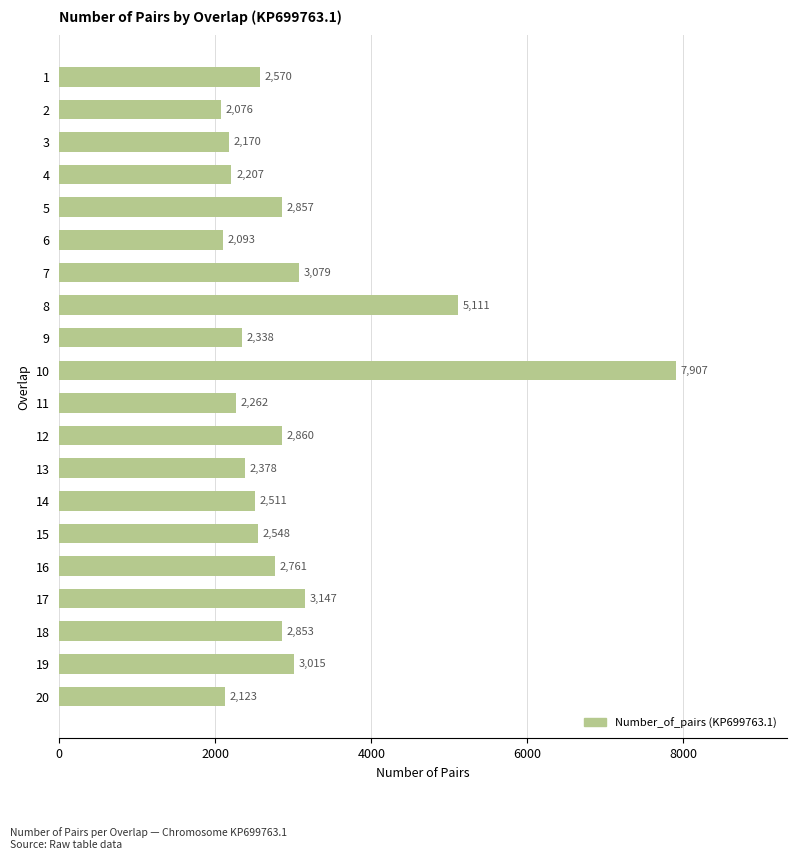

At which label is the value closest to 4991?

8